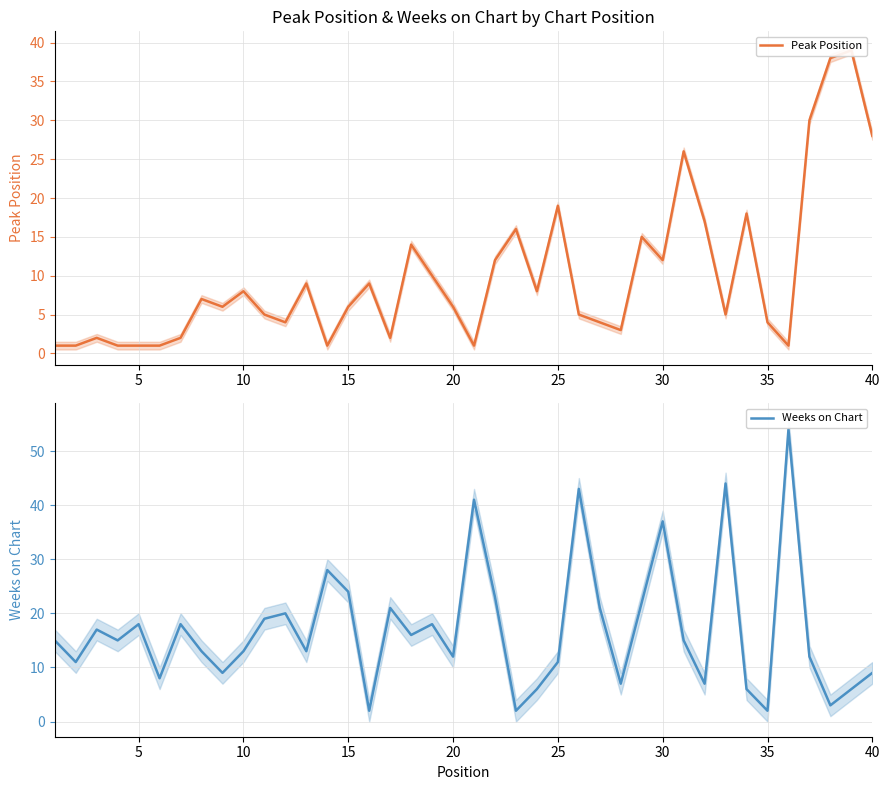

Rank the series by their maximum value, from lowest to highest.

Peak Position, Weeks on Chart